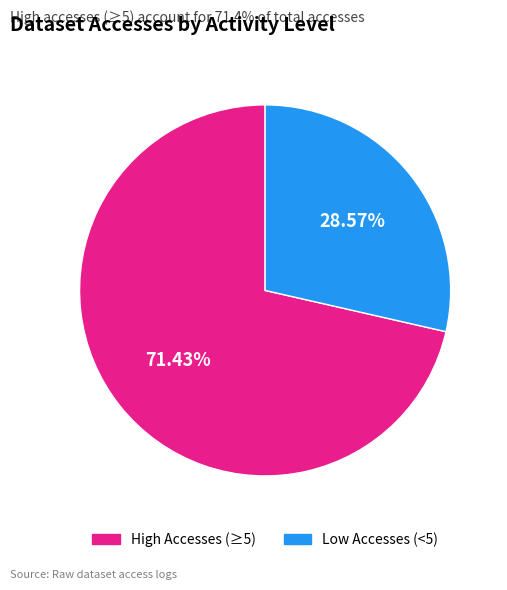

Is there a majority slice in this chart?

Yes